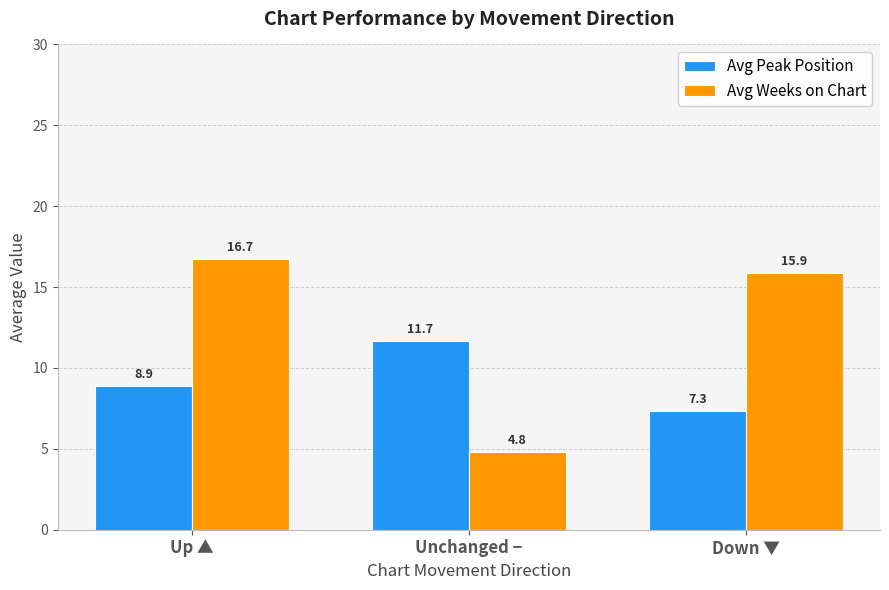

How many data points in Avg Weeks on Chart are less than 15?

1